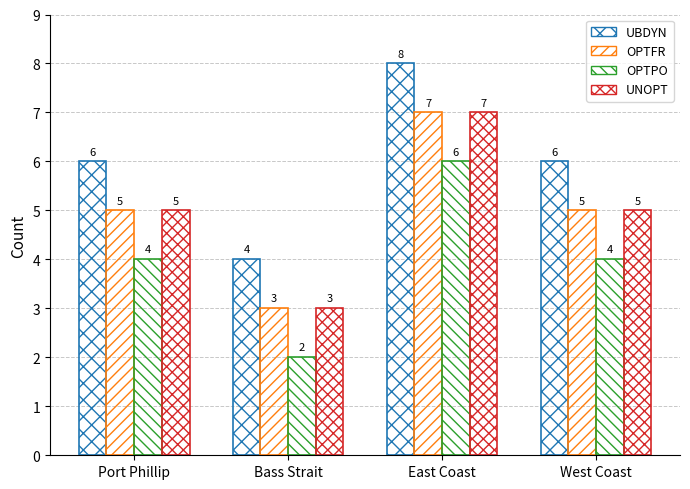

Between East Coast and West Coast, which series saw the biggest shift?

UBDYN